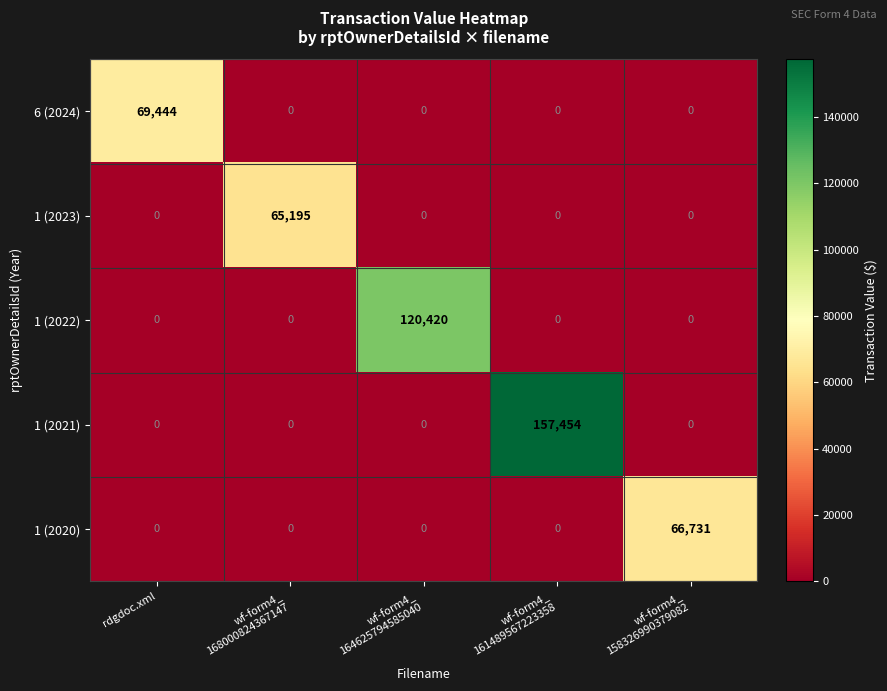

Which series has the widest spread of values?

1 (2021)